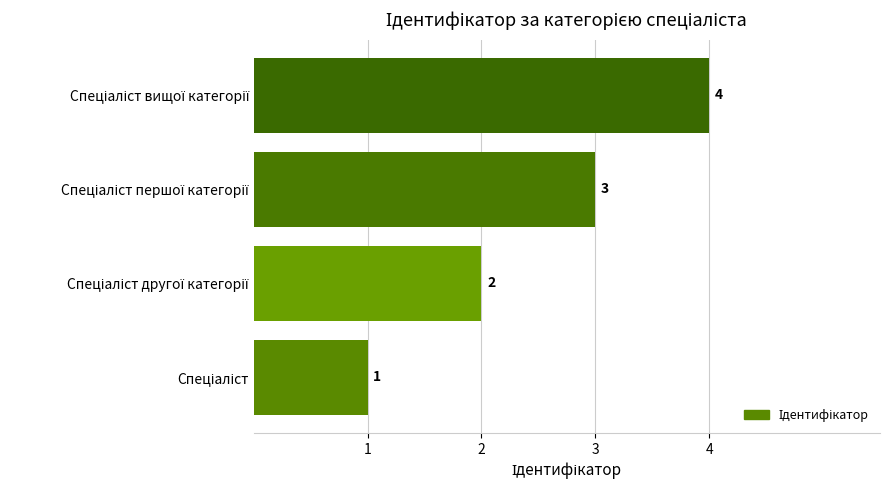

What is the greatest value displayed?

4